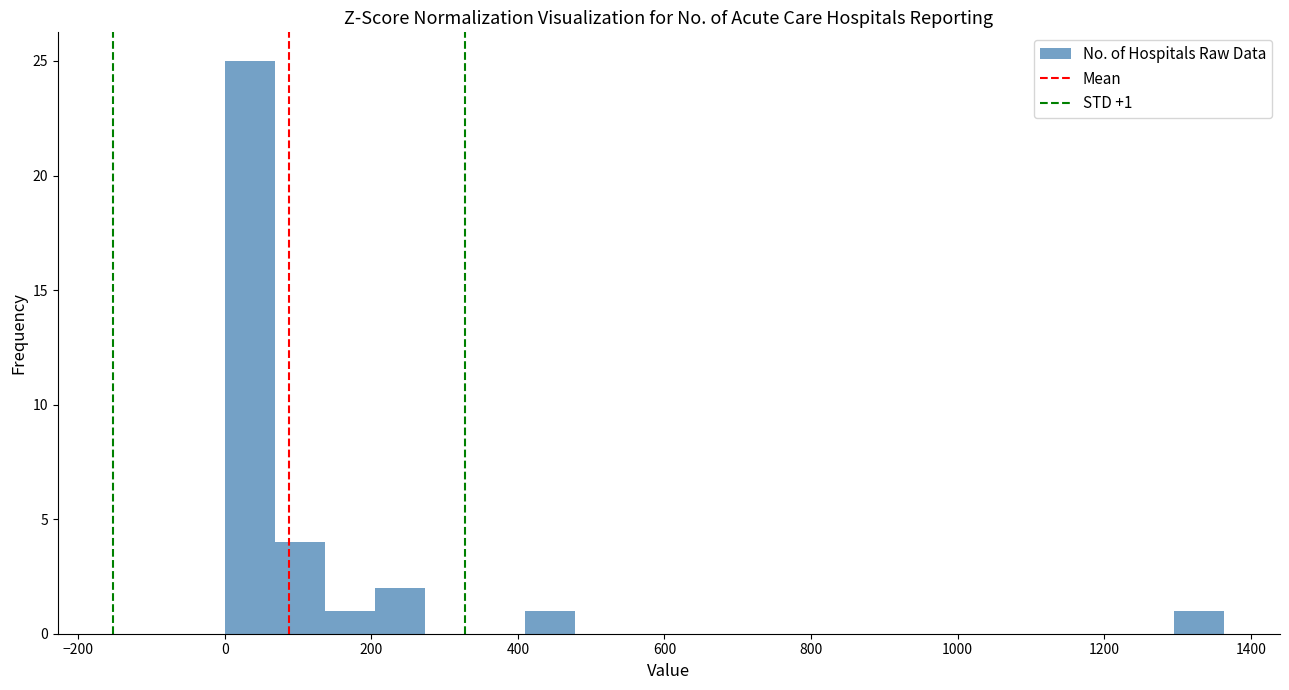

Read against the x-axis, roughly where is the centre of the tallest bar?

40